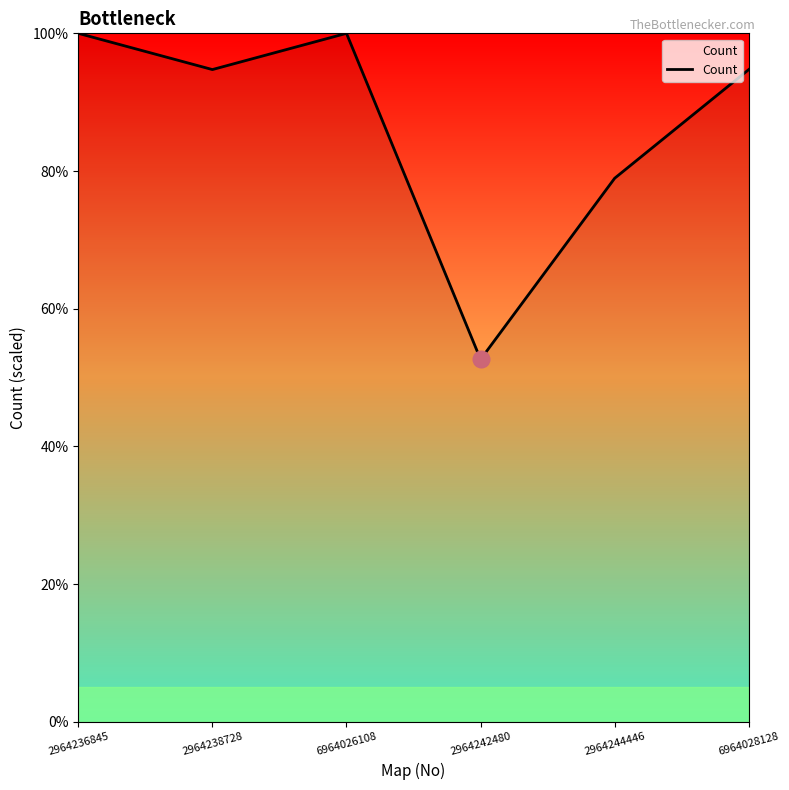

At which category does the data reach its first local valley?

2964238728